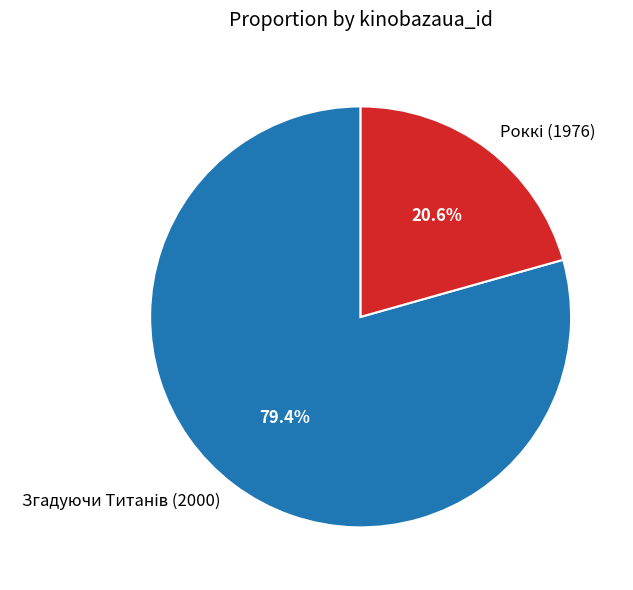

Is there a majority slice in this chart?

Yes